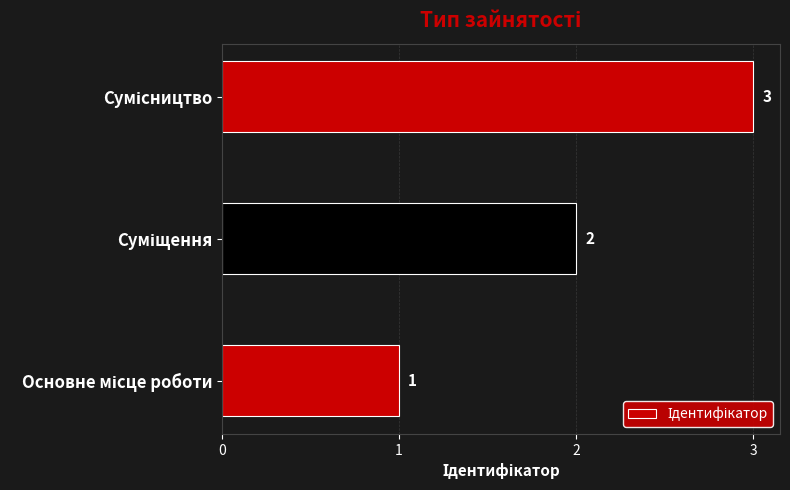

What is the maximum value shown in the chart?

3